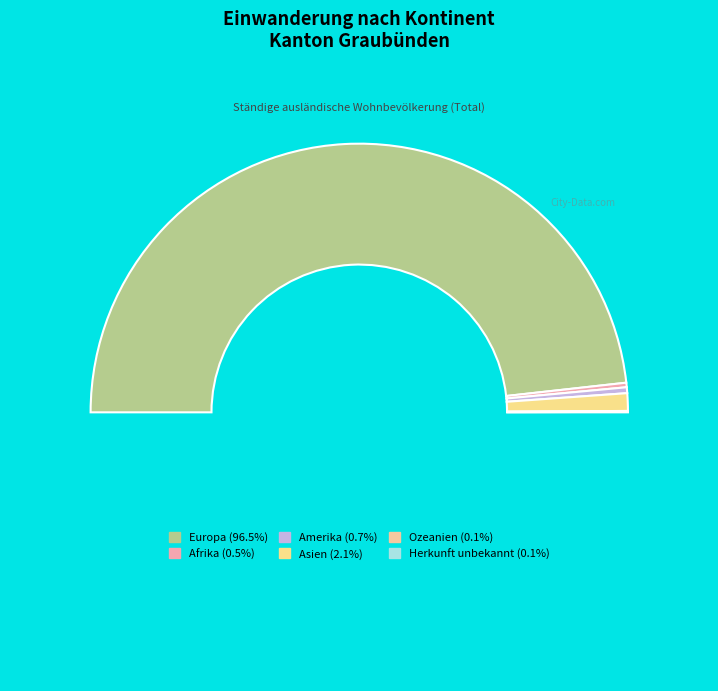

Which category has the smallest portion of the pie?

Herkunft unbekannt